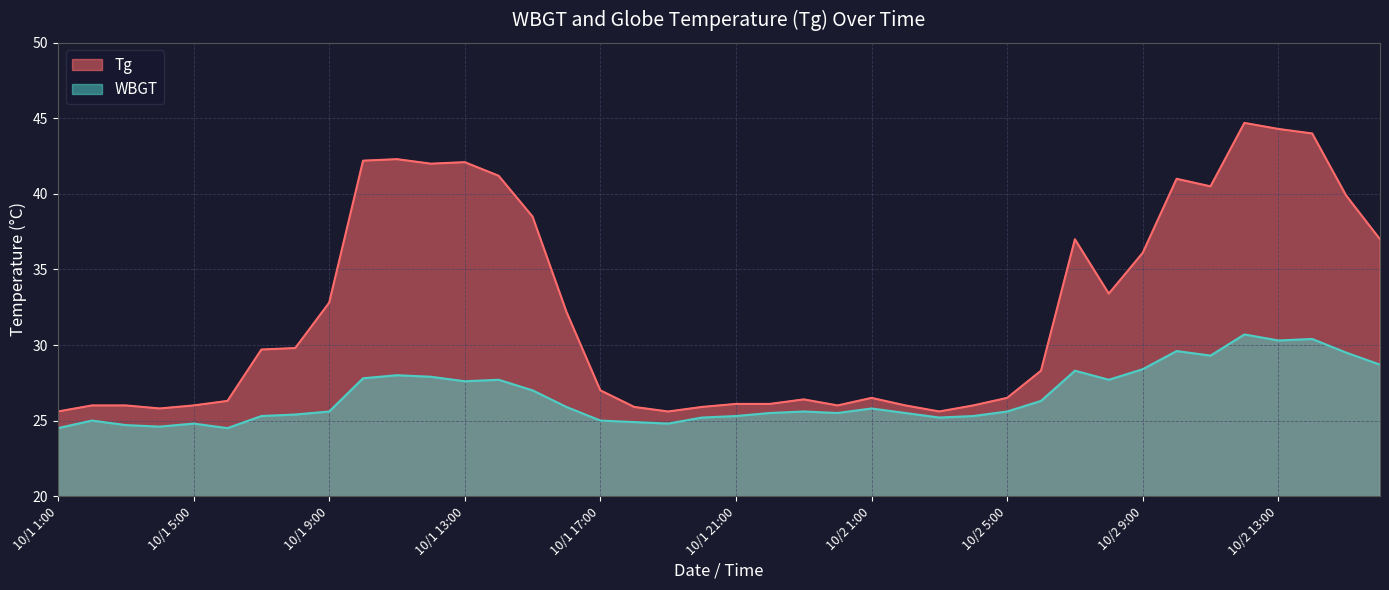

What is the value of the Tg point at the 40th from the left?

37.0